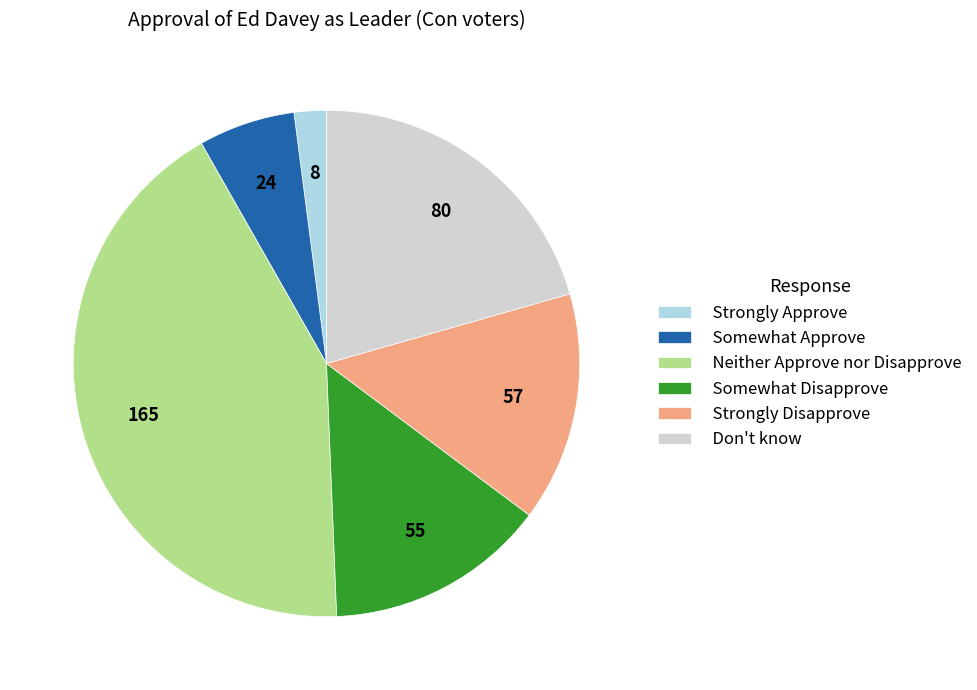

Which has a higher value, Neither Approve nor Disapprove or Somewhat Approve?

Neither Approve nor Disapprove